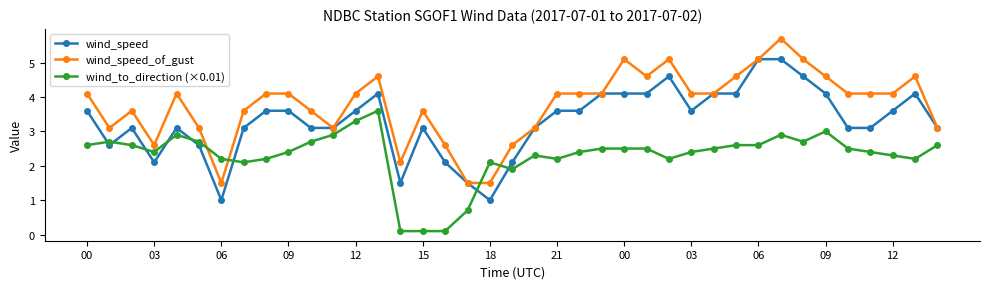

At how many categories does at least one series exceed 2?

38